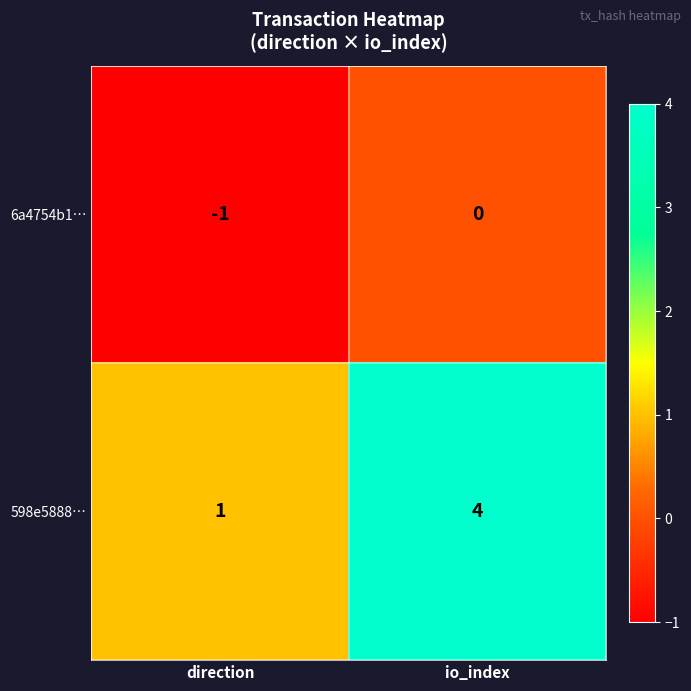

Is it true that 6a4754b1… equals -2 at direction?

False